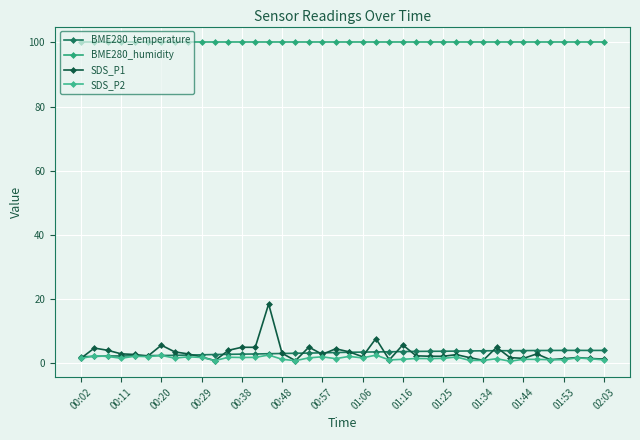

How many lines are shown in the chart?

4